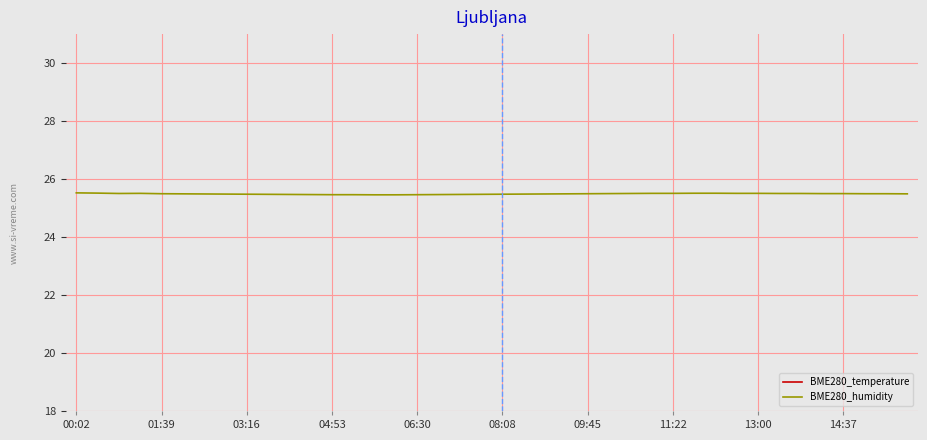

True or false: BME280_temperature and BME280_humidity cross at least once.

False